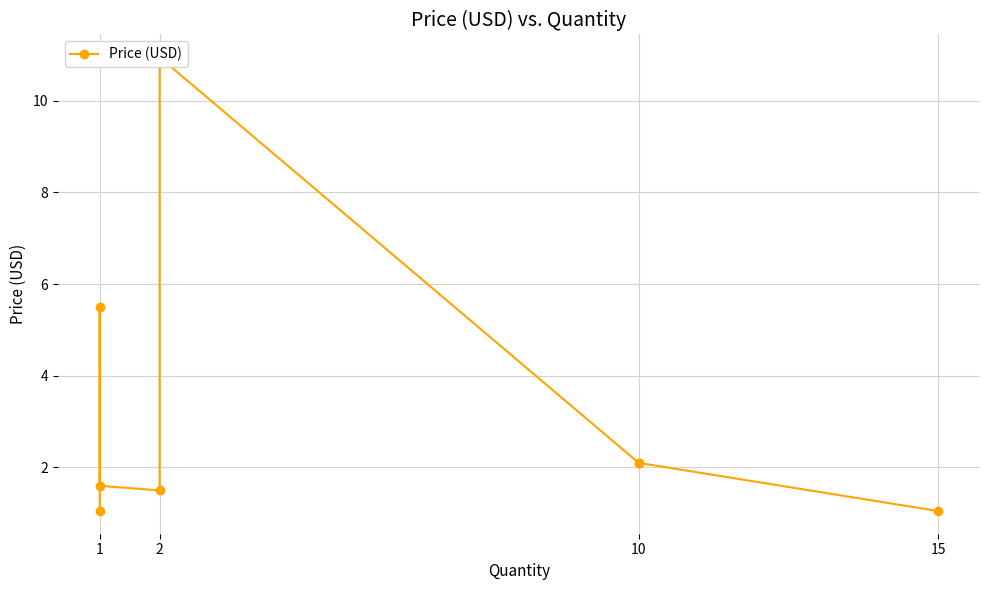

What is the difference between the second highest and second lowest values?

4.5